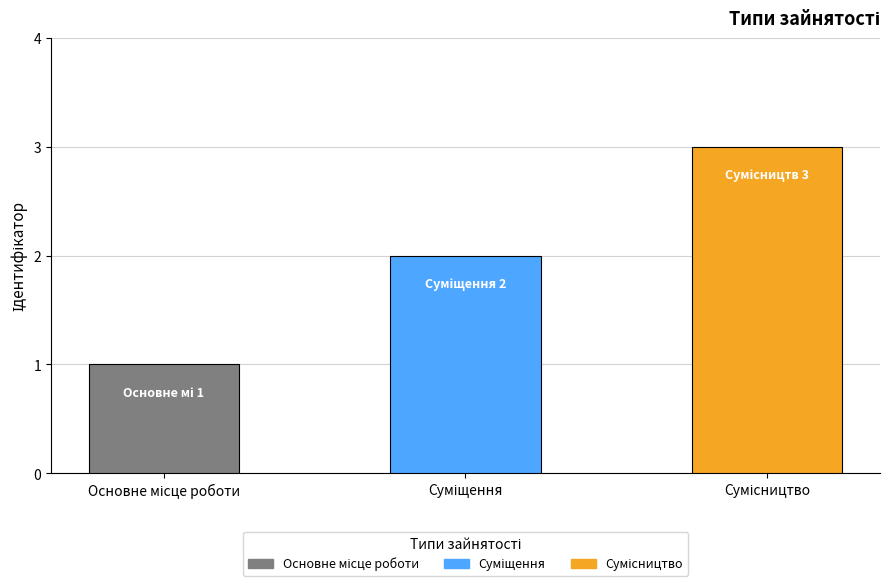

What is the greatest value displayed?

3